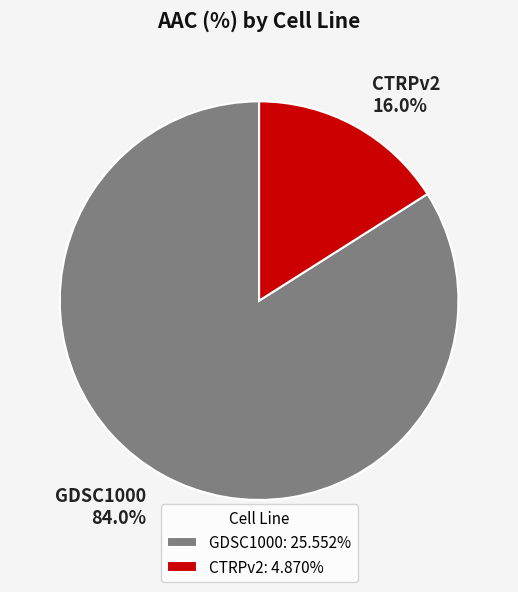

What percentage do CTRPv2 and GDSC1000 together represent?

100.0%